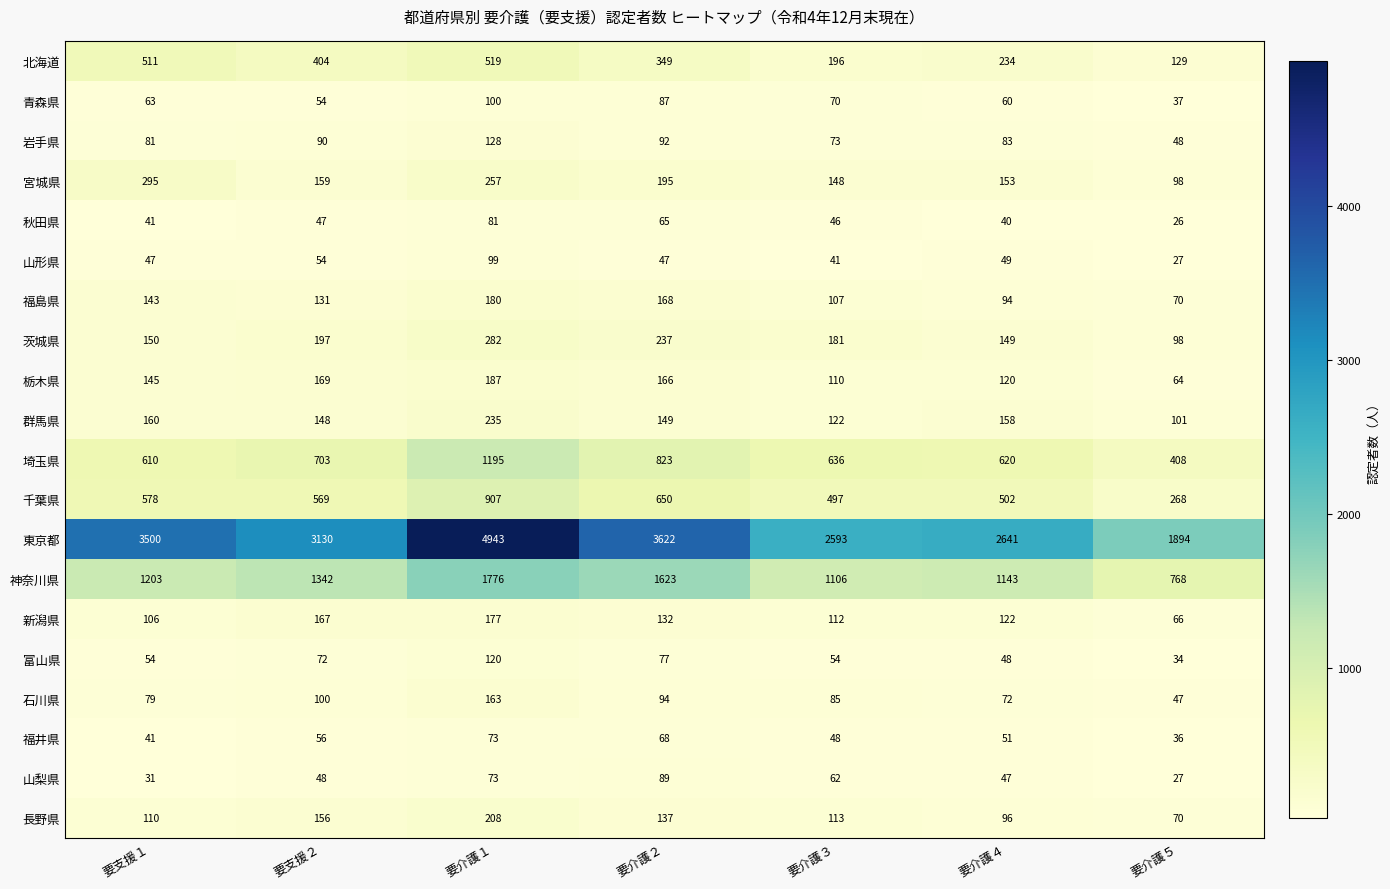

Where is 栃木県 nearest to the value 125?

要介護４